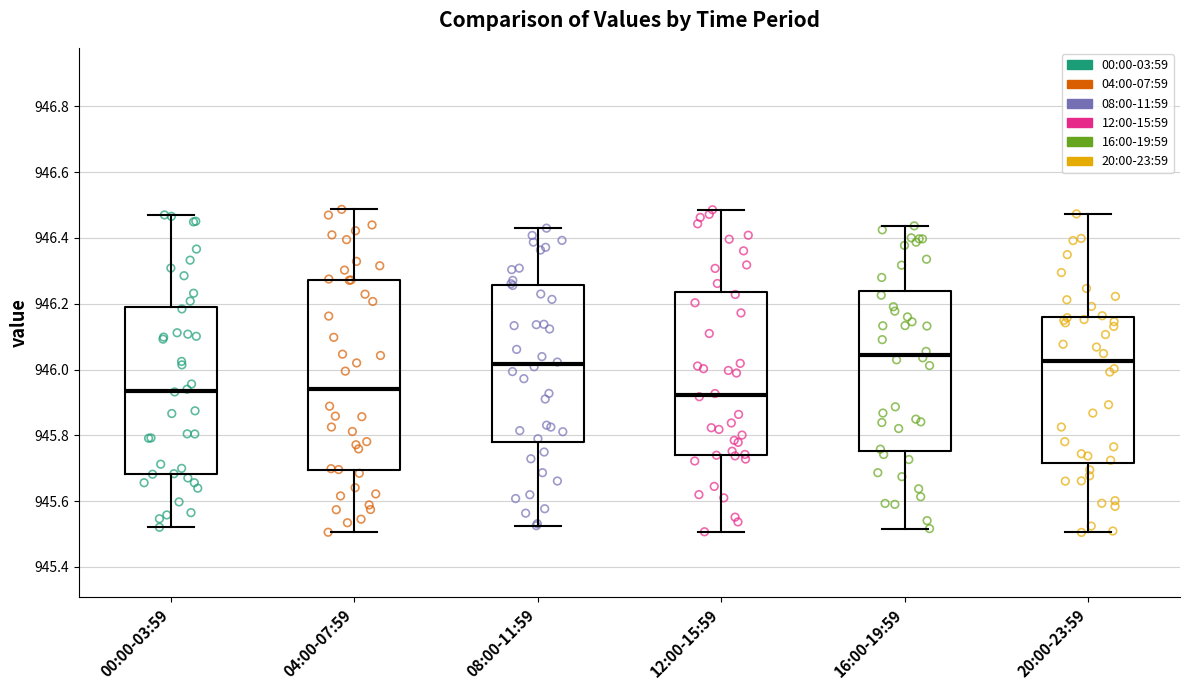

Reading left to right, transcribe this box plot: for each box, give where its median line is, the range the box spans, and where its two whiskers end, as read against the y-axis. The values are not printed on the chart, so give them approximately, as read against the axis.

00:00-03:59: median 945.94, box 945.68 to 946.20, whiskers 945.52 to 946.46
04:00-07:59: median 945.94, box 945.70 to 946.28, whiskers 945.50 to 946.48
08:00-11:59: median 946.02, box 945.78 to 946.26, whiskers 945.52 to 946.42
12:00-15:59: median 945.92, box 945.74 to 946.24, whiskers 945.50 to 946.48
16:00-19:59: median 946.04, box 945.76 to 946.24, whiskers 945.52 to 946.44
20:00-23:59: median 946.02, box 945.72 to 946.16, whiskers 945.50 to 946.48